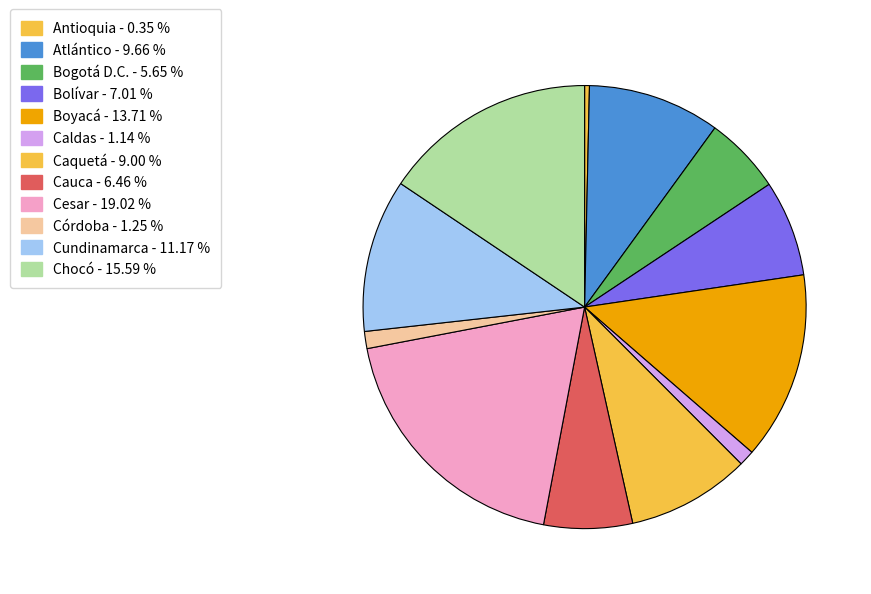

What is the largest slice in the pie chart?

Cesar